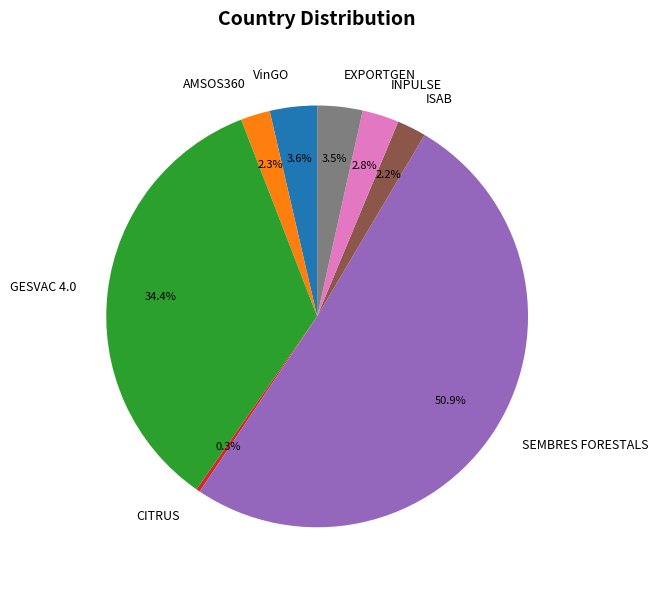

Which category accounts for the majority?

SEMBRES FORESTALS